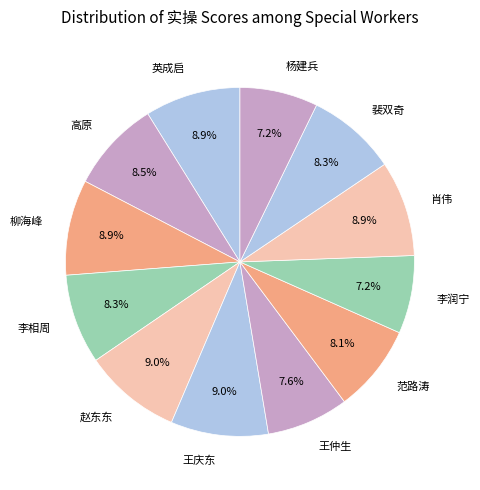

To the nearest percent, what portion does 赵东东 represent?

9%